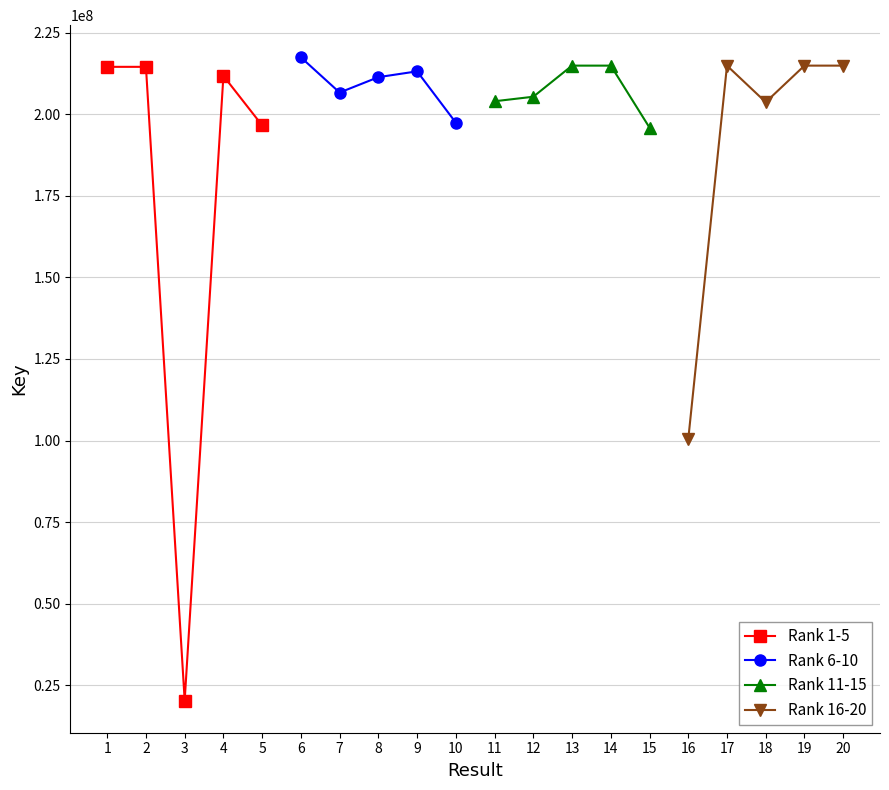

What is the sum of all Rank 11-15 values?

1034846401